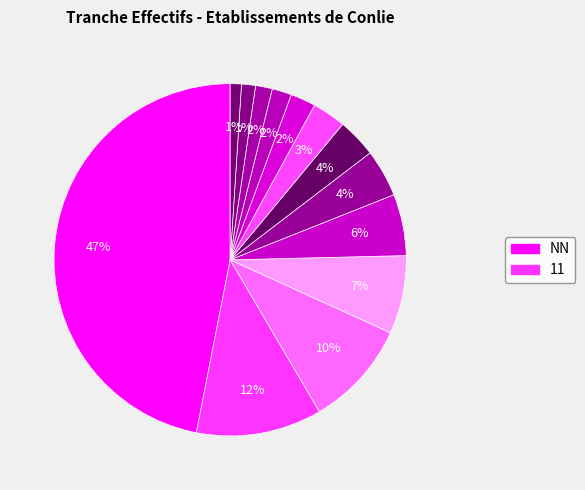

How many segments does this pie chart have?

13